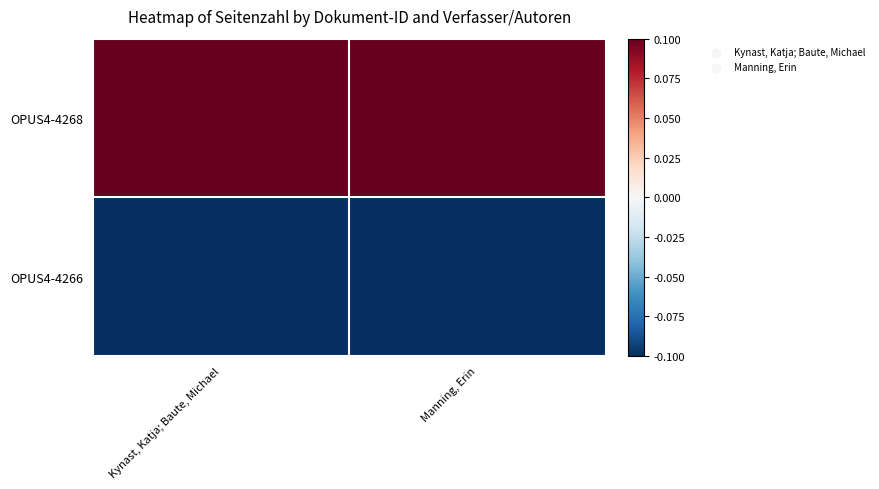

Rank the series at Kynast, Katja; Baute, Michael from lowest to highest value.

OPUS4-4266, OPUS4-4268